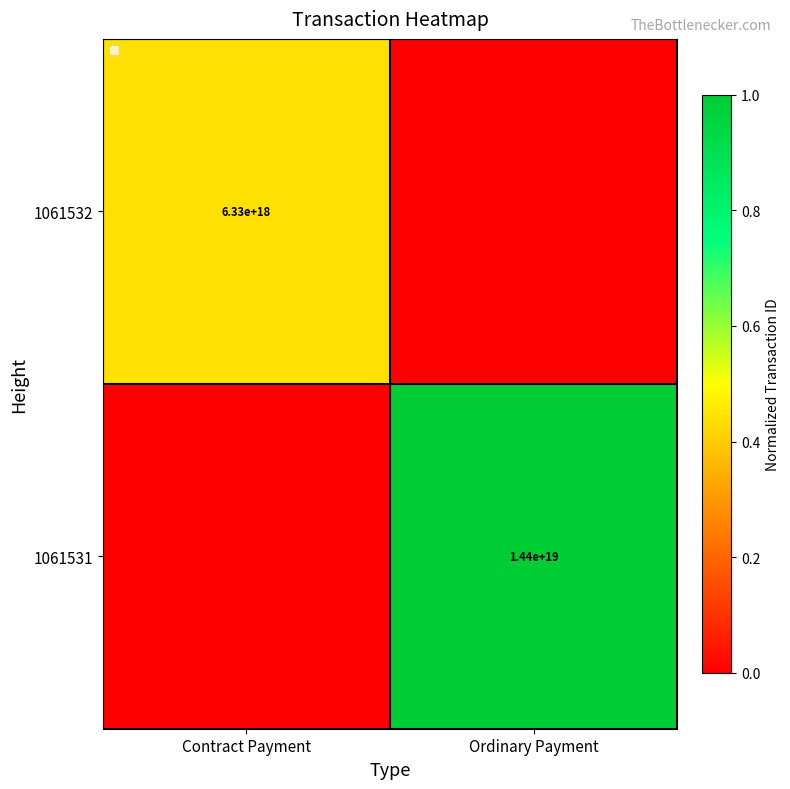

What is the difference between the highest and lowest values at Contract Payment?

0.4